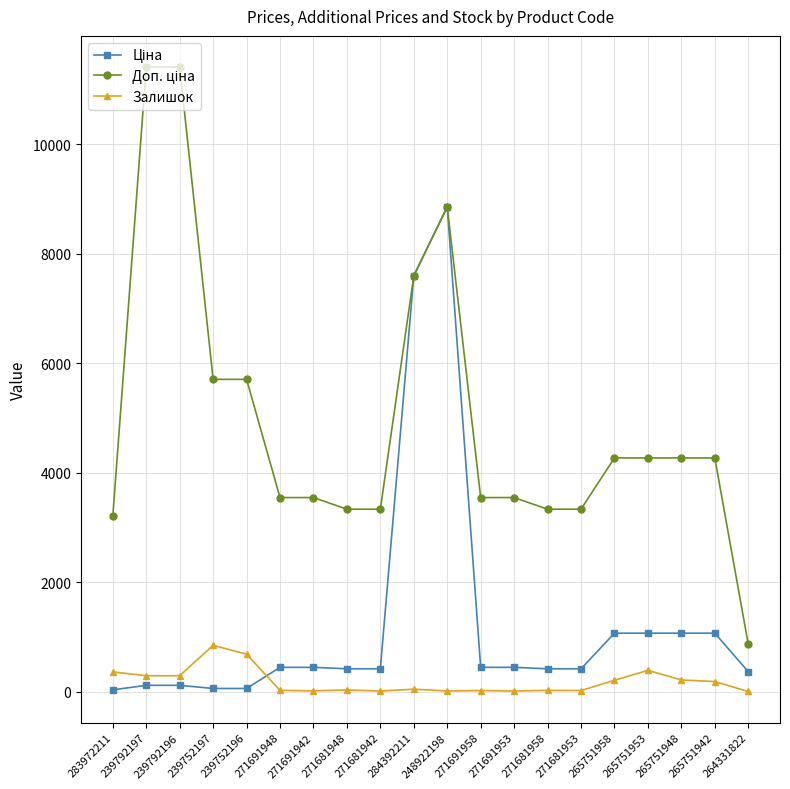

What is the greatest value displayed?

11410.0